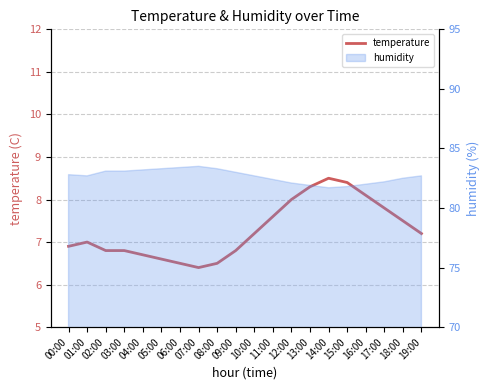

True or false: the data shows 6.4 at 07:00.

True